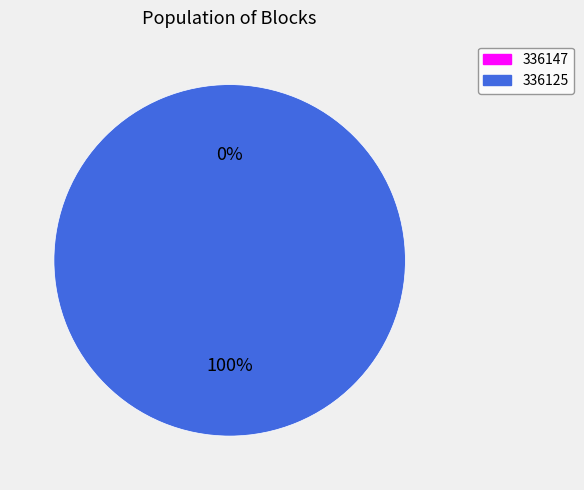

To the nearest percent, what is the difference between the largest and smallest slice percentages?

100%